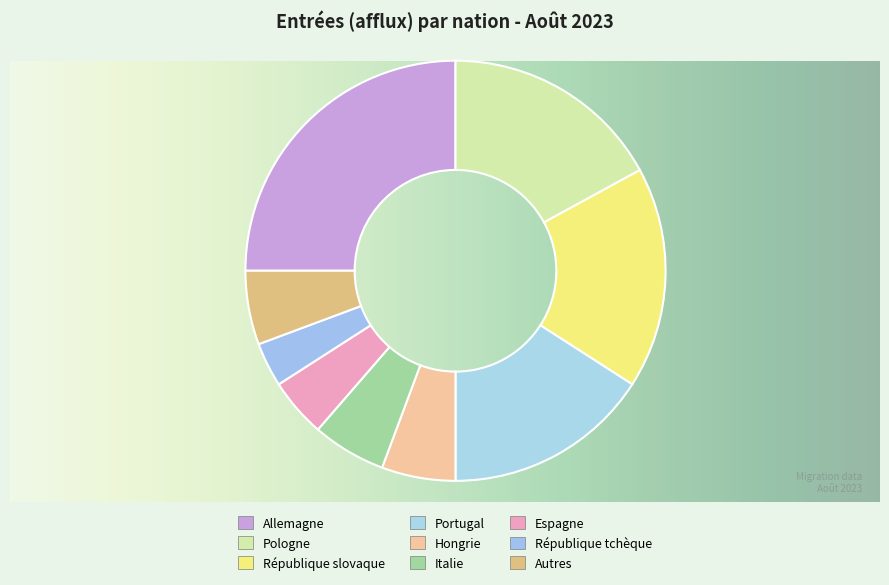

What portion of the pie excludes Hongrie?

94.3%